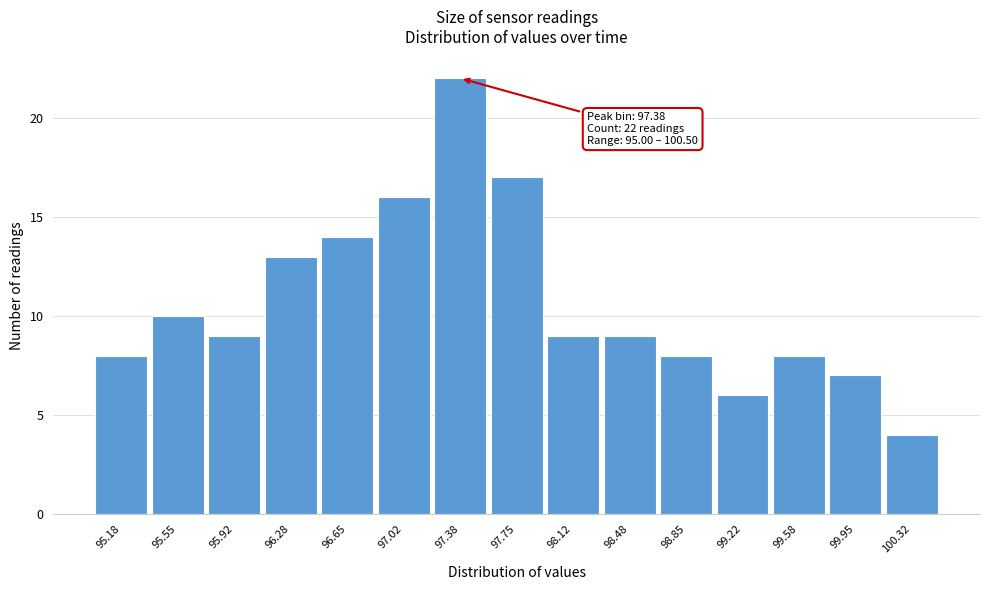

Which range on the x-axis has the tallest bar?

97.20 to 97.55